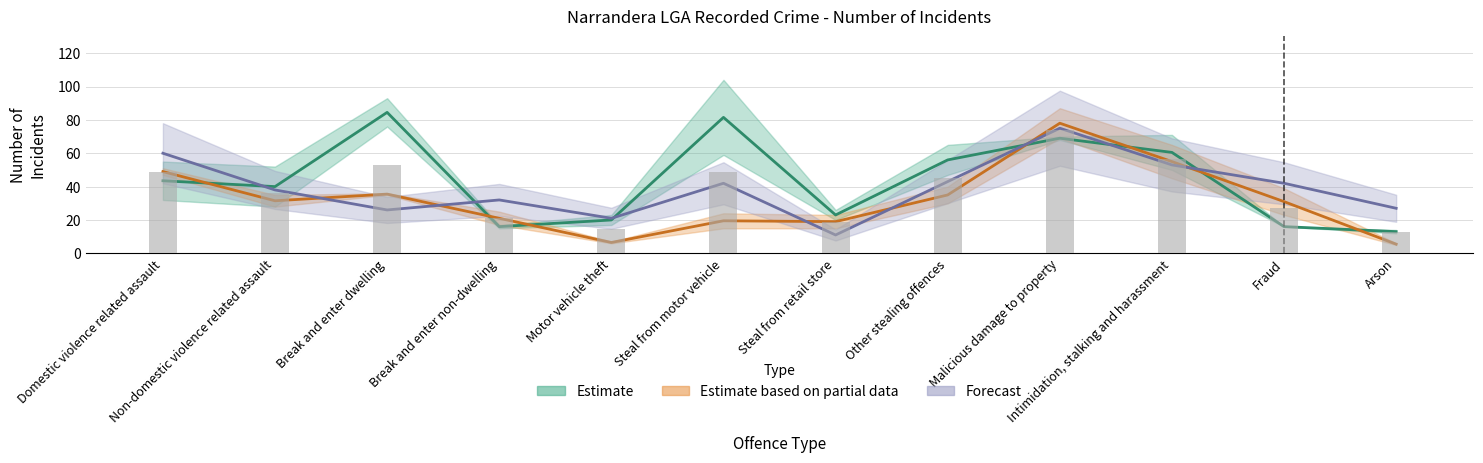

What is the lowest value of the Jan-Dec 2022 series?

6